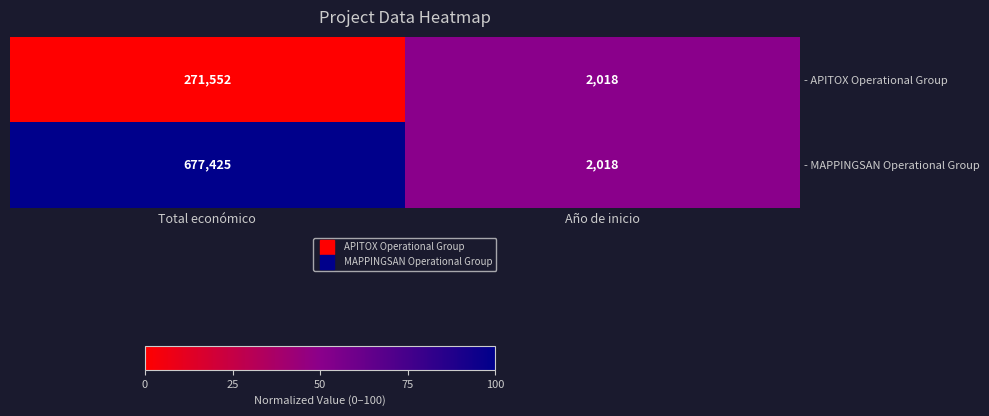

Is it true that - APITOX Operational Group equals 658 at Año de inicio?

False